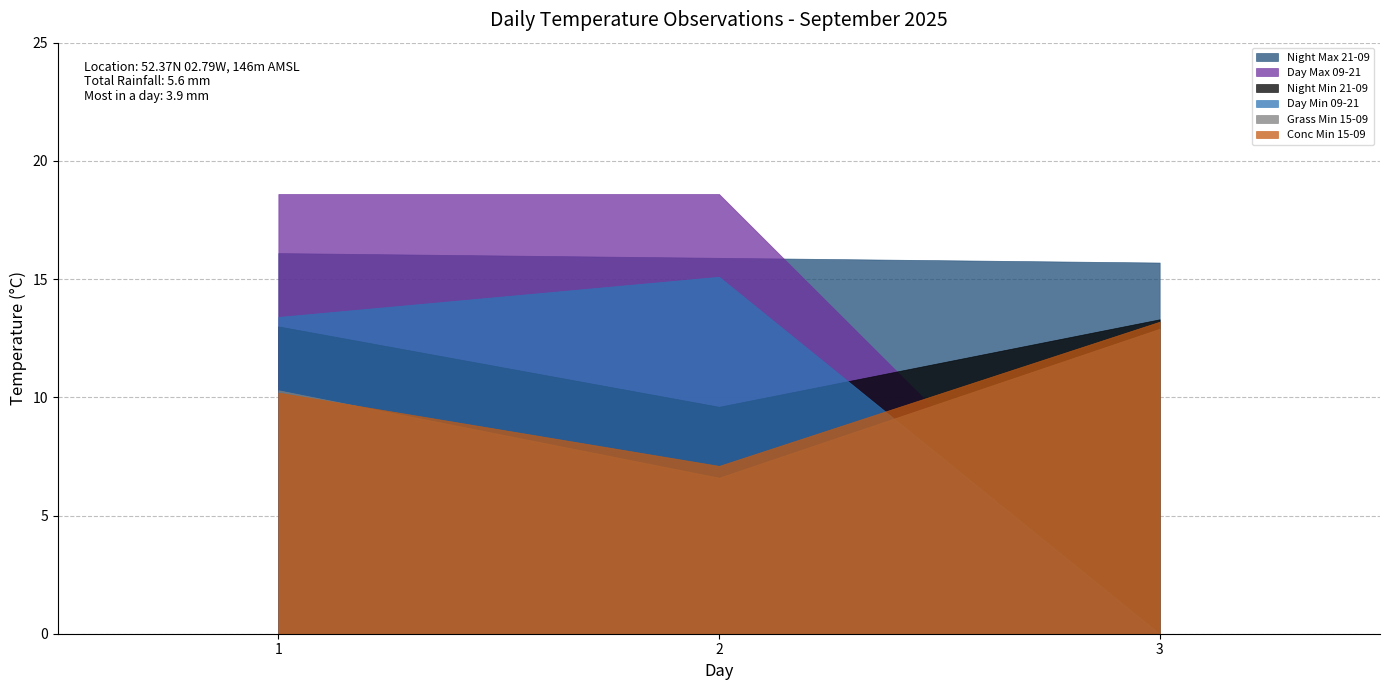

What is the difference between the maximum and second lowest values in the Night Max 21-09 series?

0.2